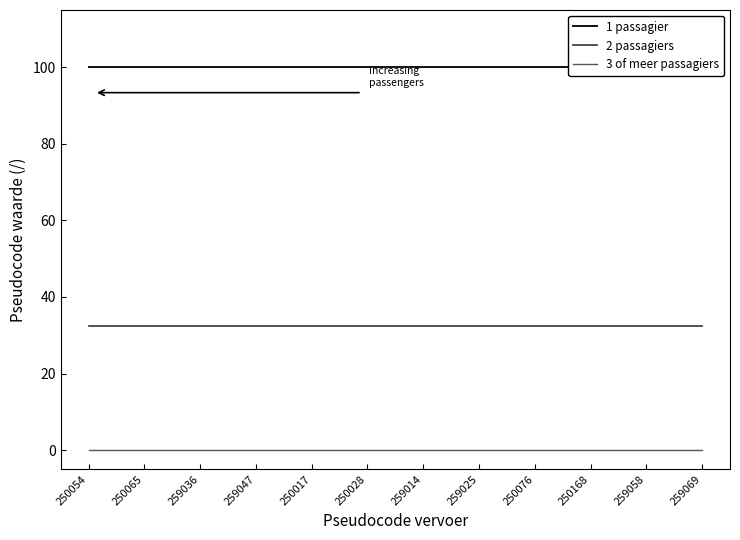

At which label does 1 passagier reach its minimum?

250054